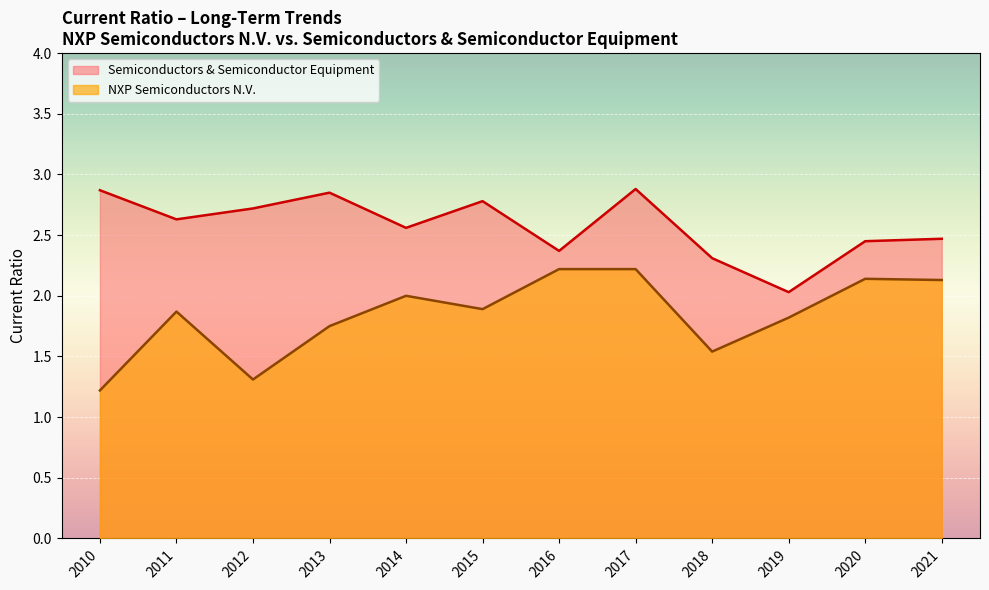

Rank the series by their average value, from lowest to highest.

NXP Semiconductors N.V., Semiconductors & Semiconductor Equipment